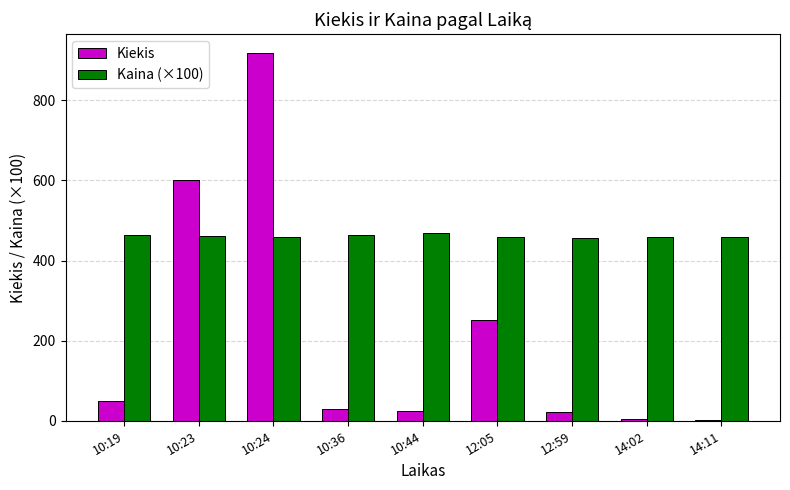

True or false: Kiekis has a value of 21.0 at 12:59.

True